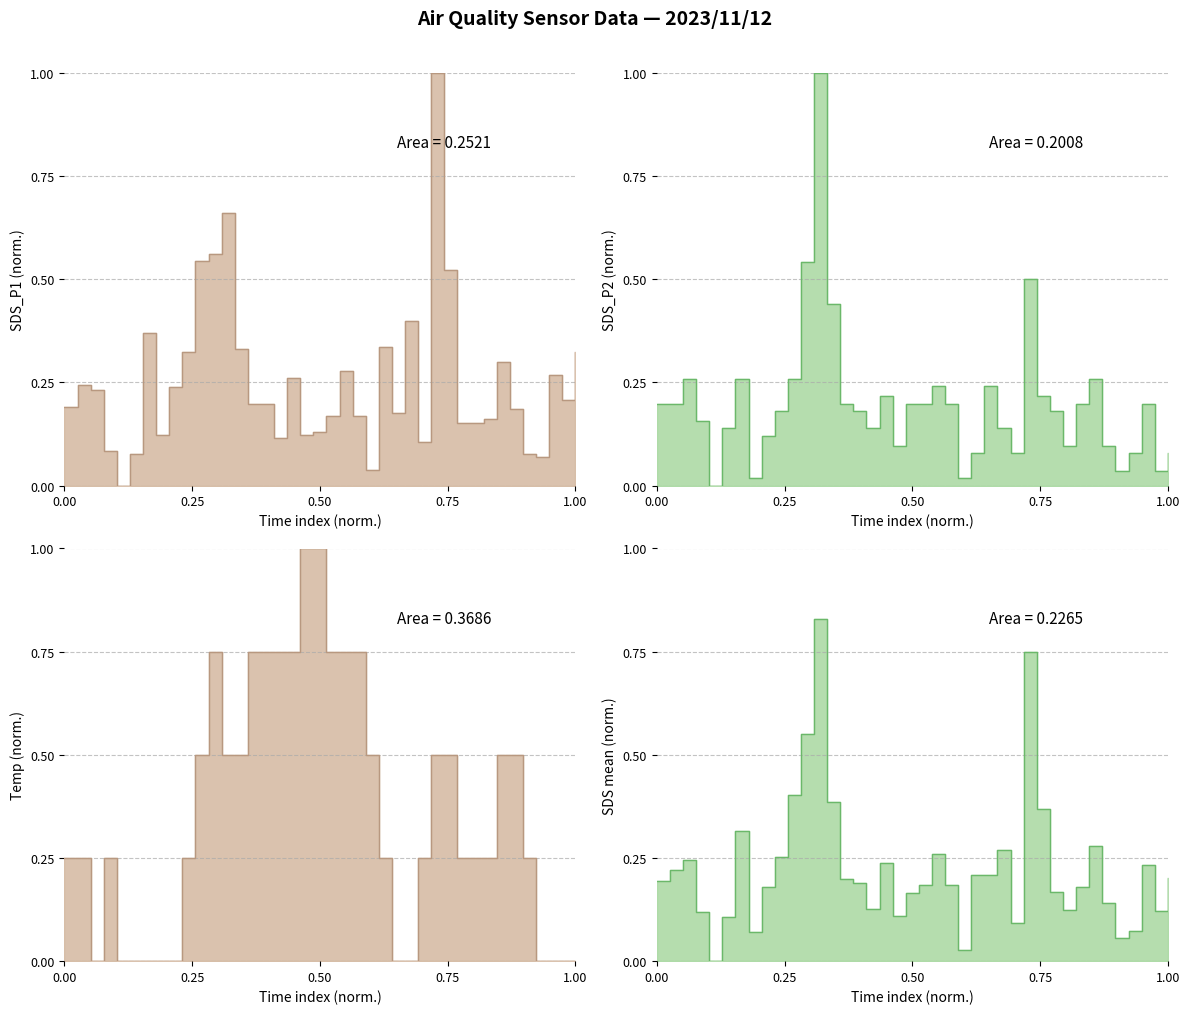

The Temp series shows 0.2 at 01:26. True or false?

True